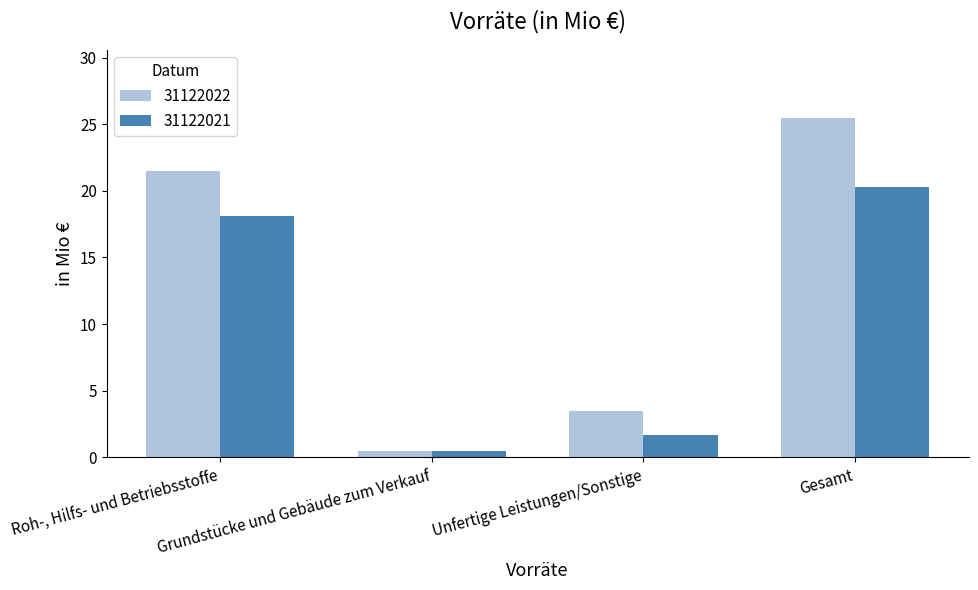

How many data points in 31122022 are less than 21?

2